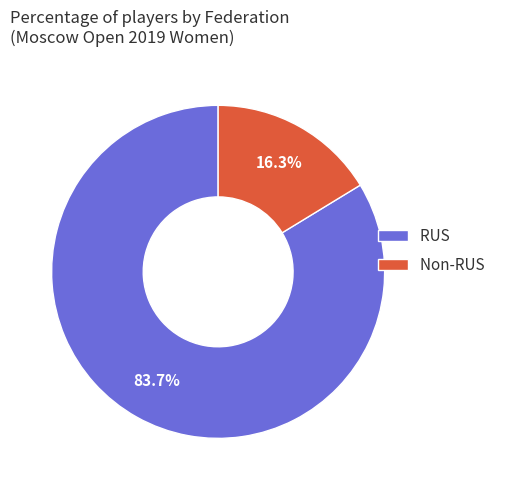

To the nearest percent, what portion does RUS represent?

84%